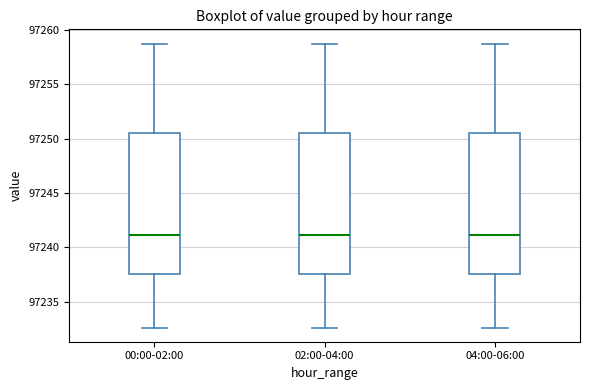

Reading left to right, read every box against the y-axis: the position of its median line, the range the box covers, and the ends of its whiskers. The values are not printed on the chart, so give them approximately, as read against the axis.

00:00-02:00: median 97241.0, box 97237.5 to 97250.5, whiskers 97232.5 to 97259.0
02:00-04:00: median 97241.0, box 97237.5 to 97250.5, whiskers 97232.5 to 97259.0
04:00-06:00: median 97241.0, box 97237.5 to 97250.5, whiskers 97232.5 to 97259.0